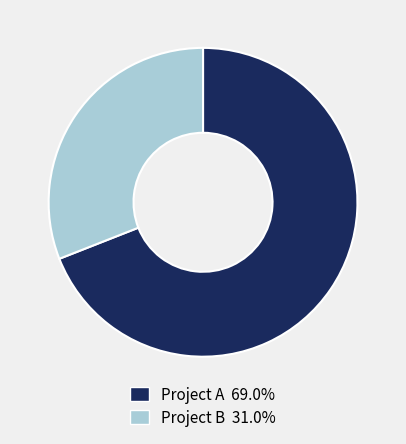

Is there any slice that represents more than half of the pie?

Yes